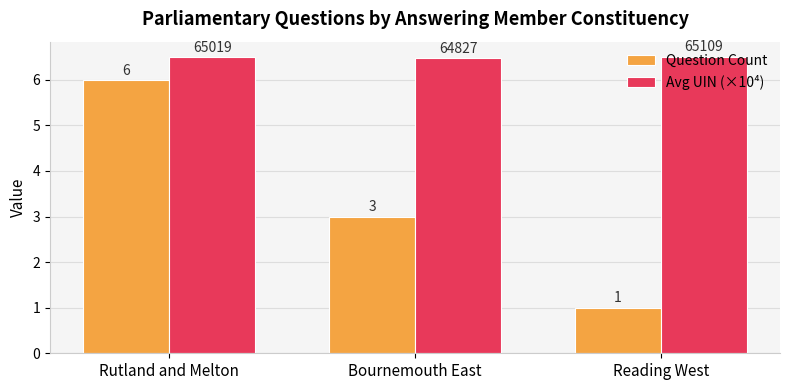

How many Question Count values are between 1 and 6?

3